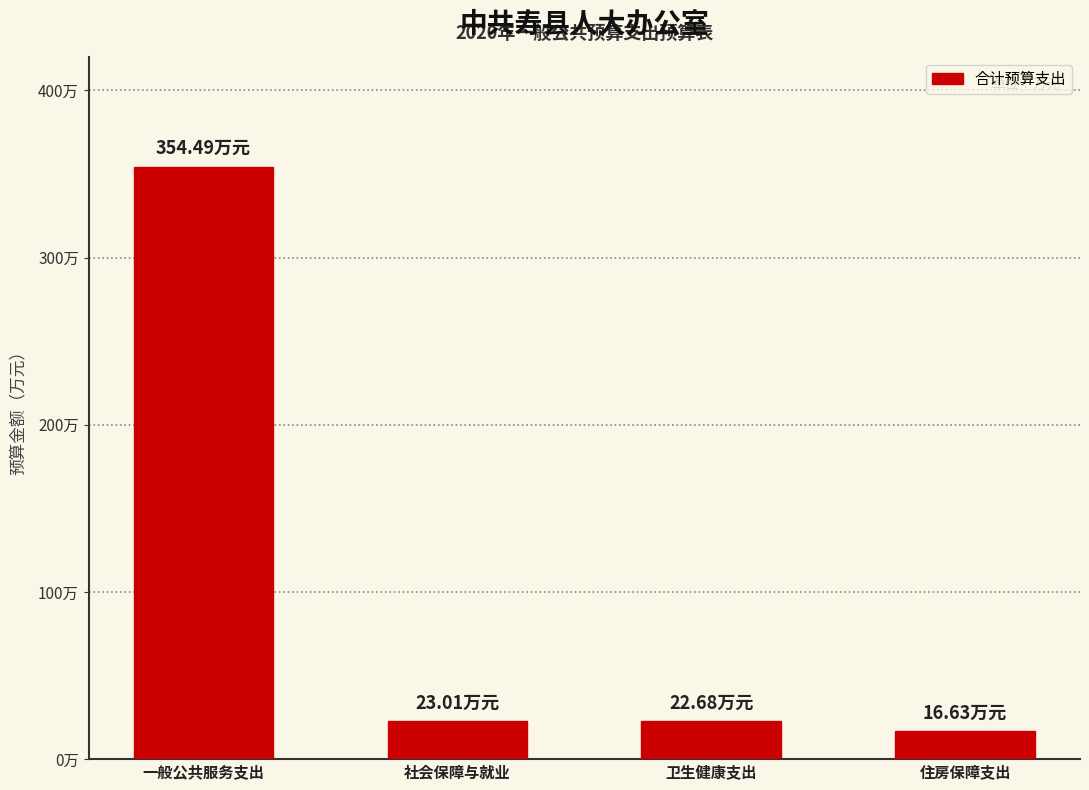

Are the bars grouped side by side (vs. stacked)?

No